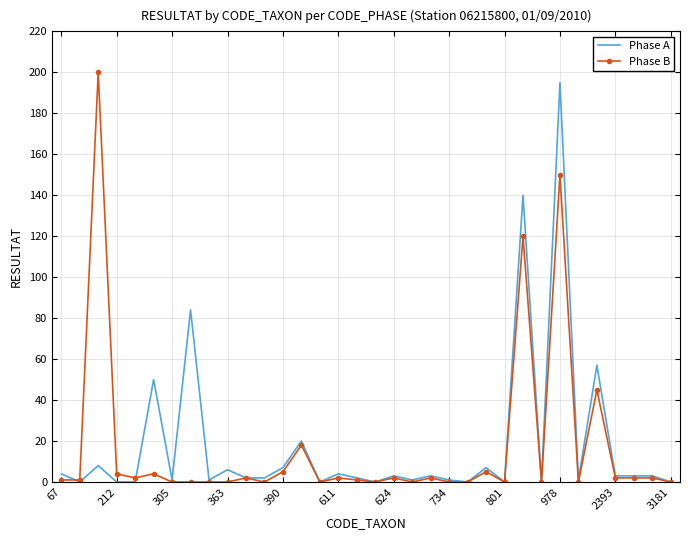

The Phase B series shows -114 at 305. True or false?

False